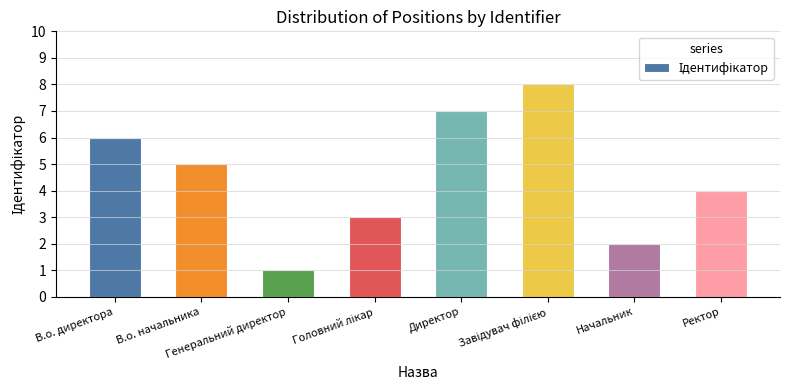

Where is the data nearest to the value 4?

Ректор